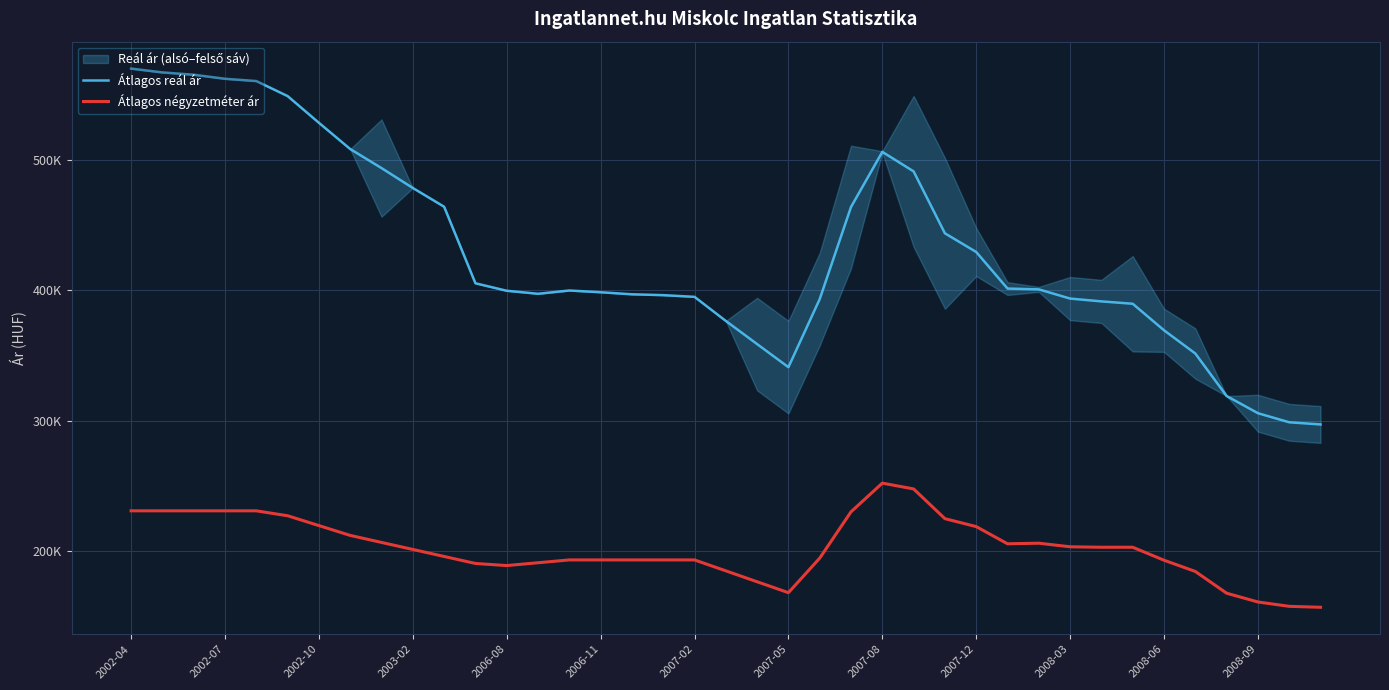

What is the maximum value shown in the chart?

570060